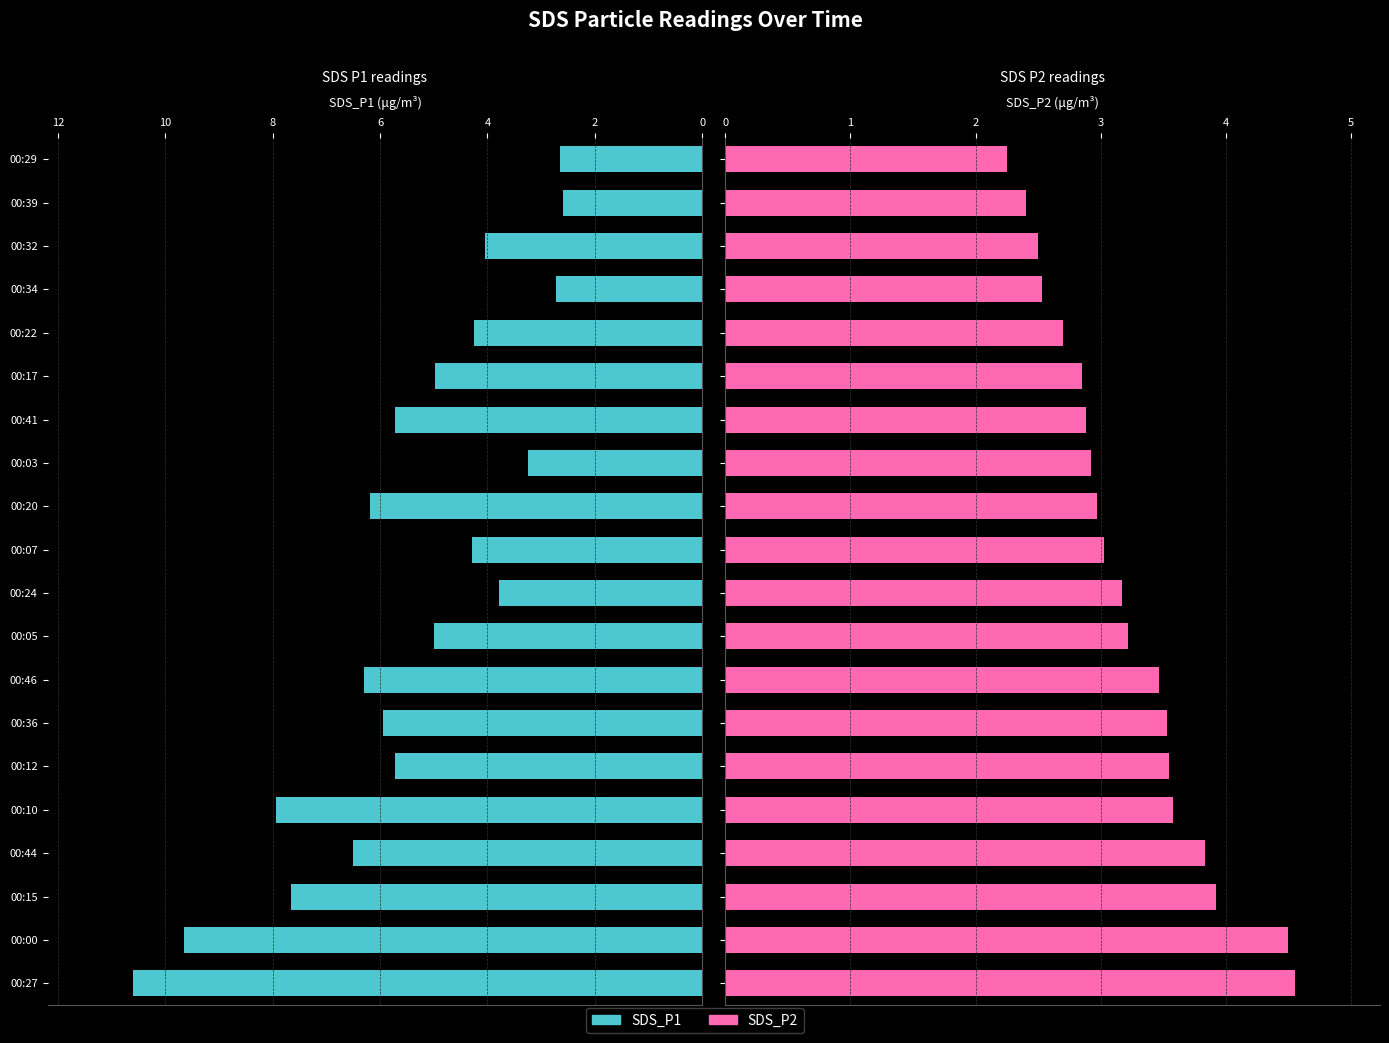

How many groups of bars are there?

20